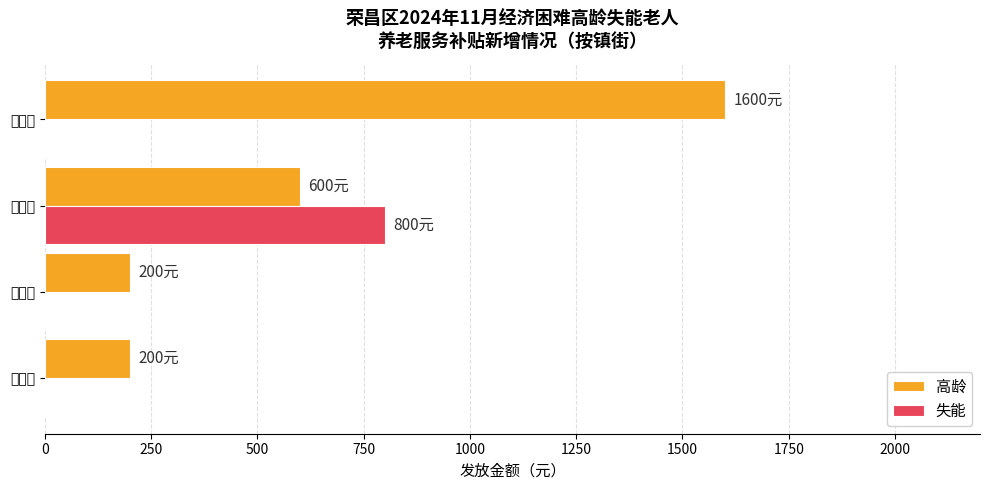

What are all the series names shown in the legend?

高龄, 失能